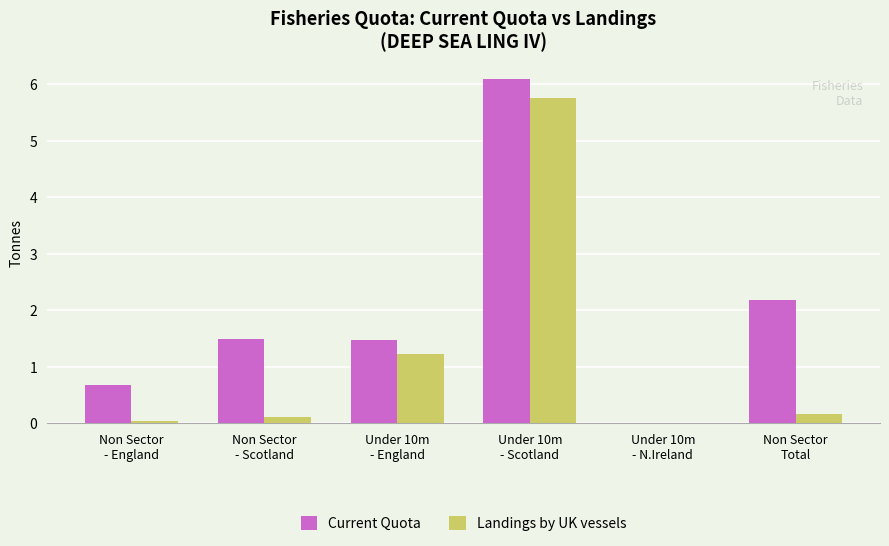

Are the bars horizontal?

No